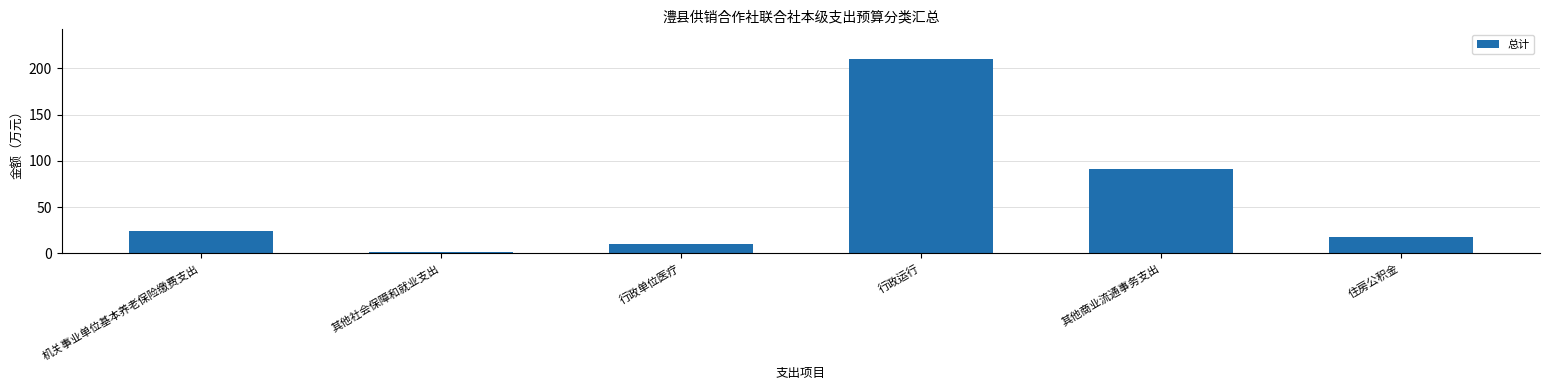

What is the sum of all values?

356.1